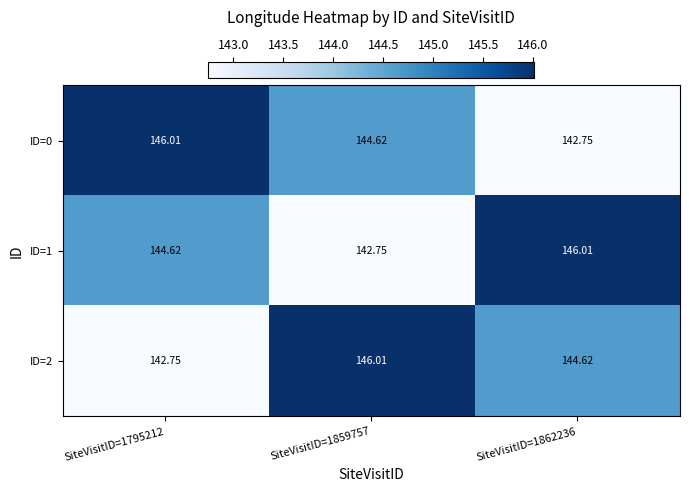

Is the value of ID=1 at SiteVisitID=1862236 greater than the value of ID=0 at SiteVisitID=1859757?

Yes